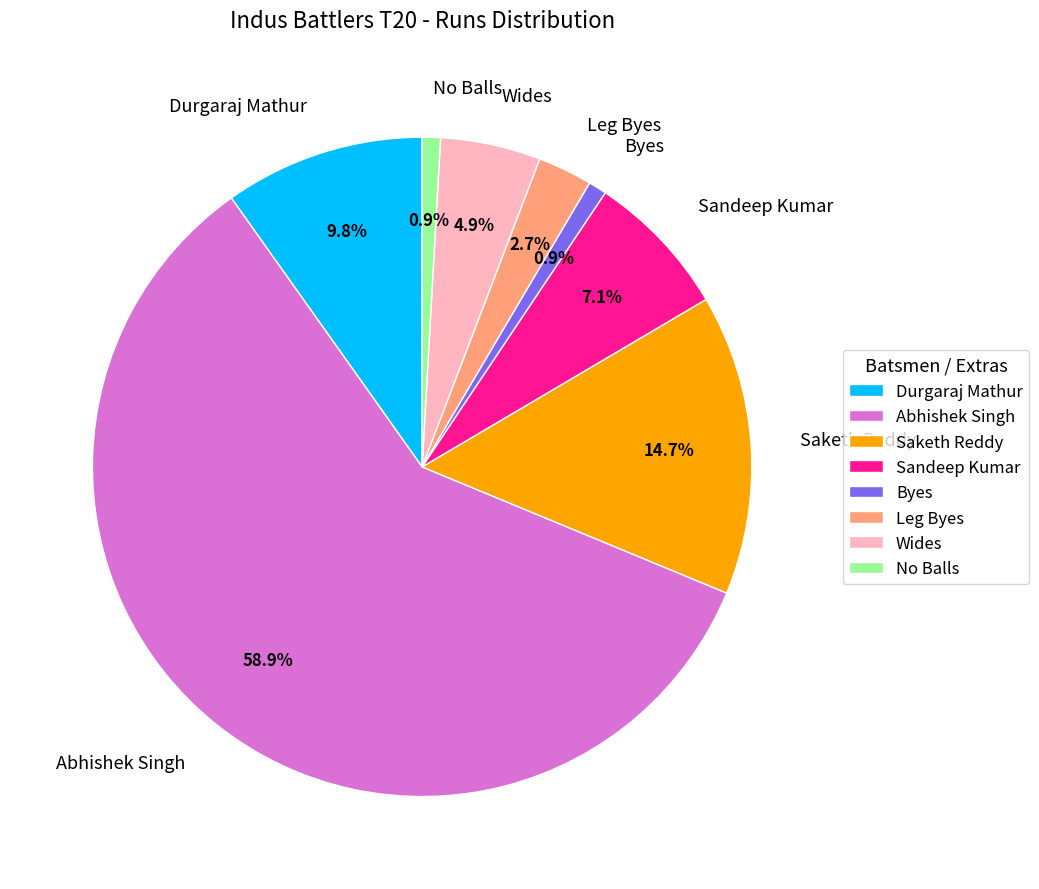

How many segments does this pie chart have?

8